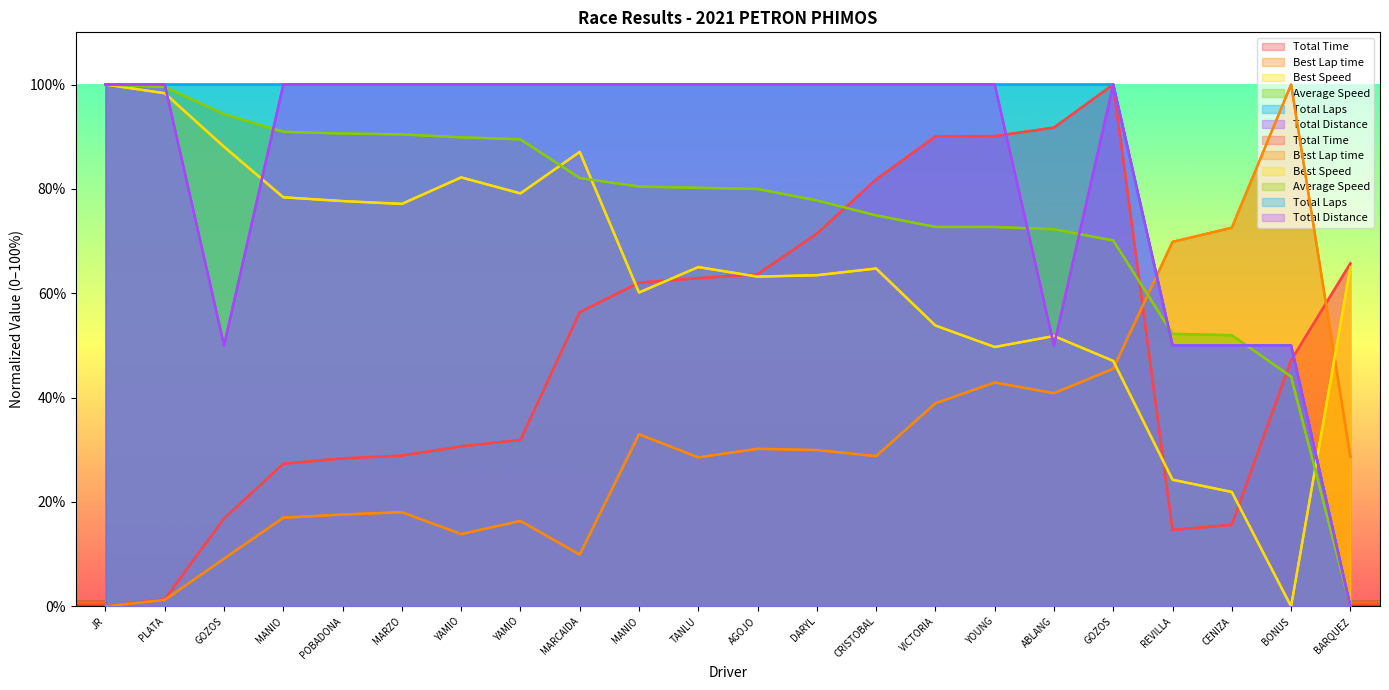

The value of Total Laps at PLATA is 100.0. True or false?

True